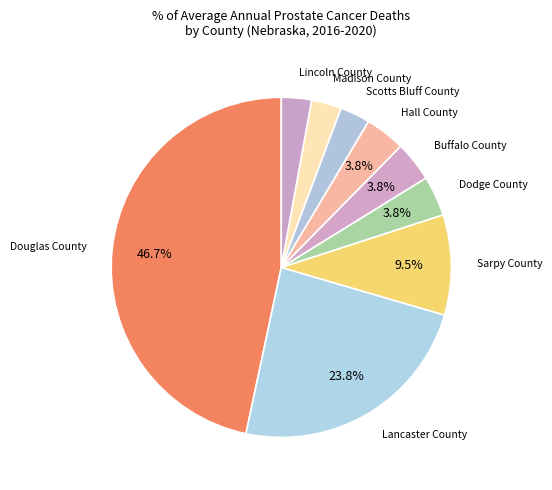

Is it true that Sarpy County is 1% of the pie?

False